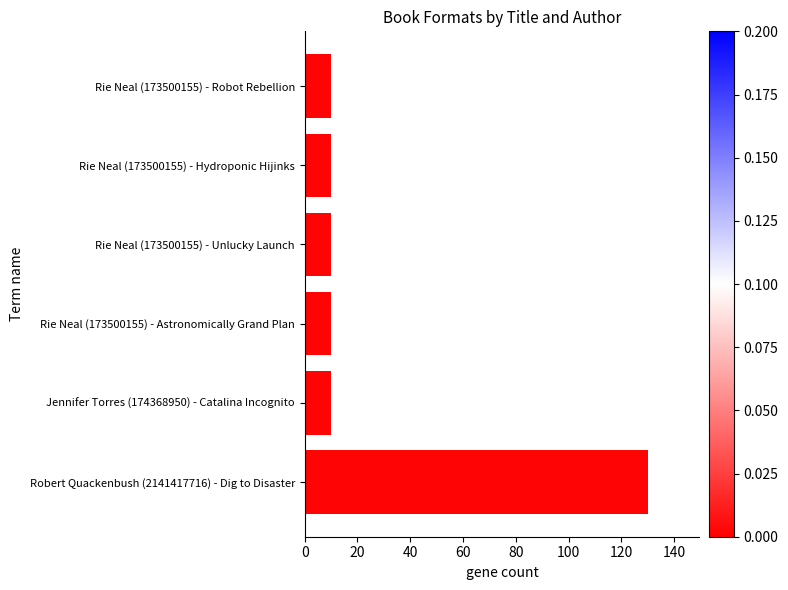

True or false: the data shows 5 at Rie Neal (173500155) - Hydroponic Hijinks.

False